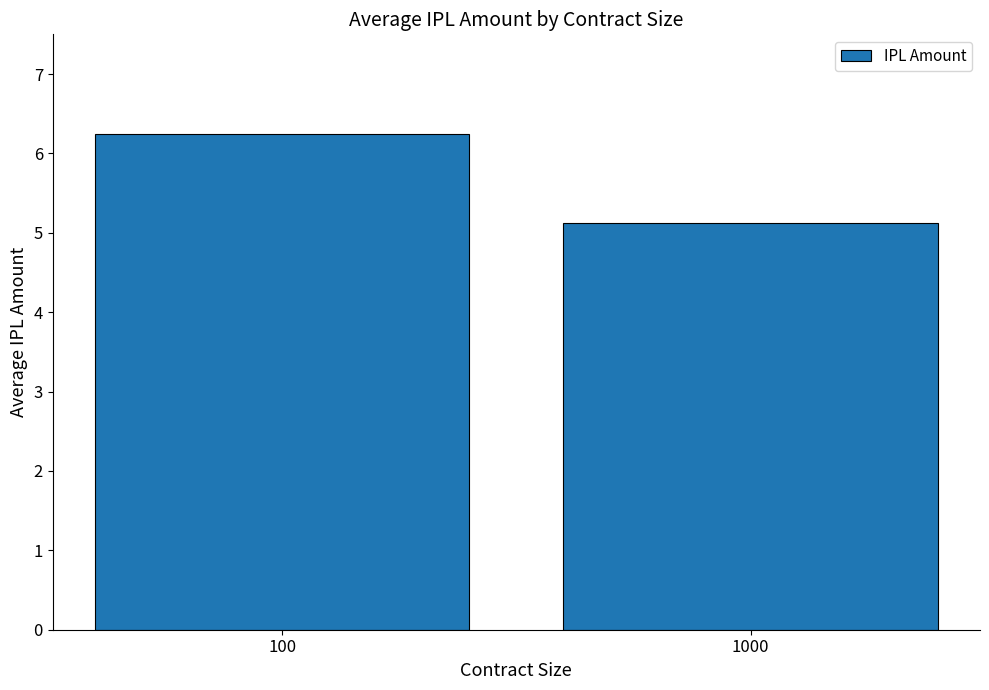

What is the value of the 2nd bar from the left?

5.1